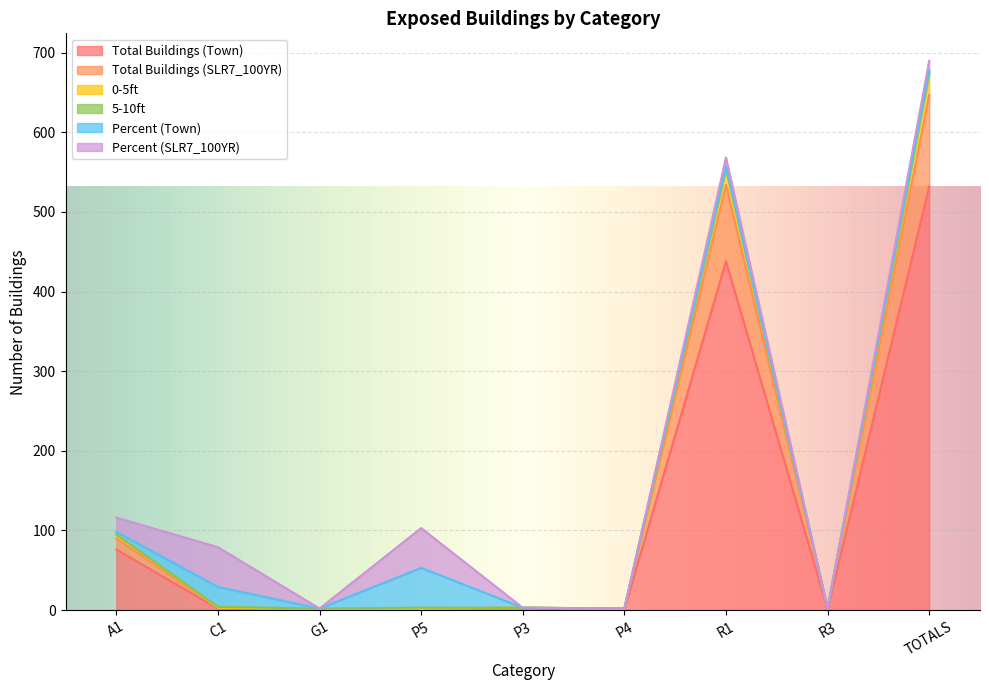

In 0-5ft, how many points are lower than both neighbors (excluding endpoints)?

2